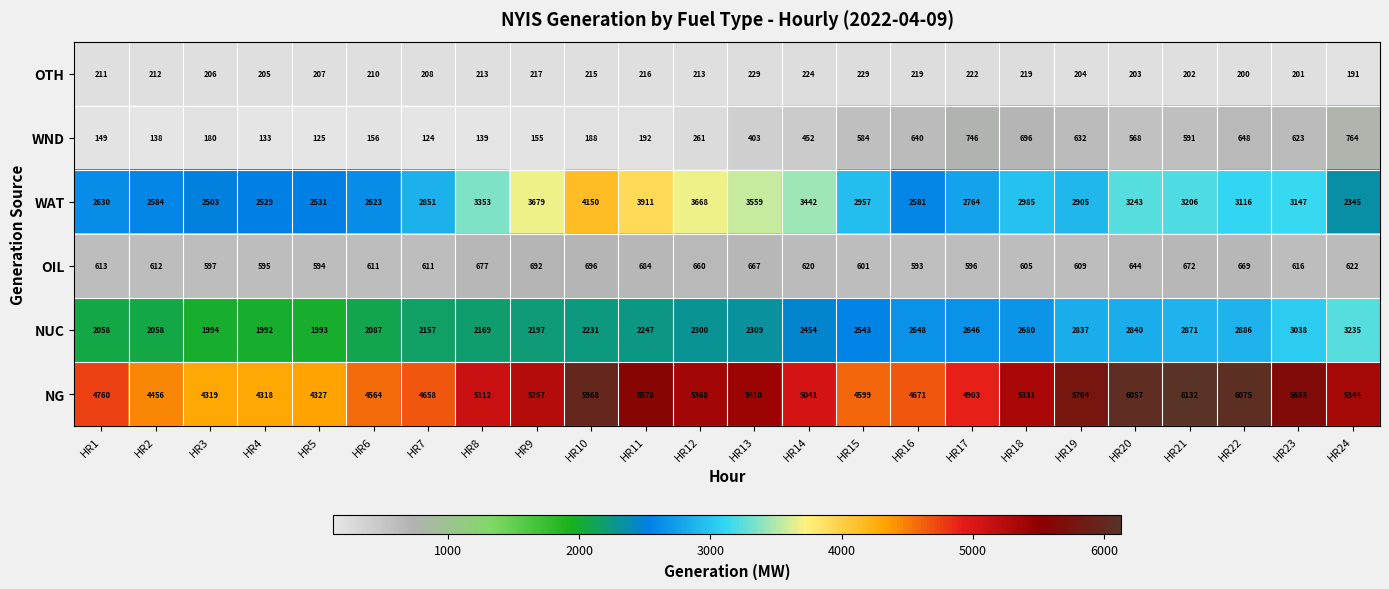

The NUC series shows 2247 at HR11. True or false?

True